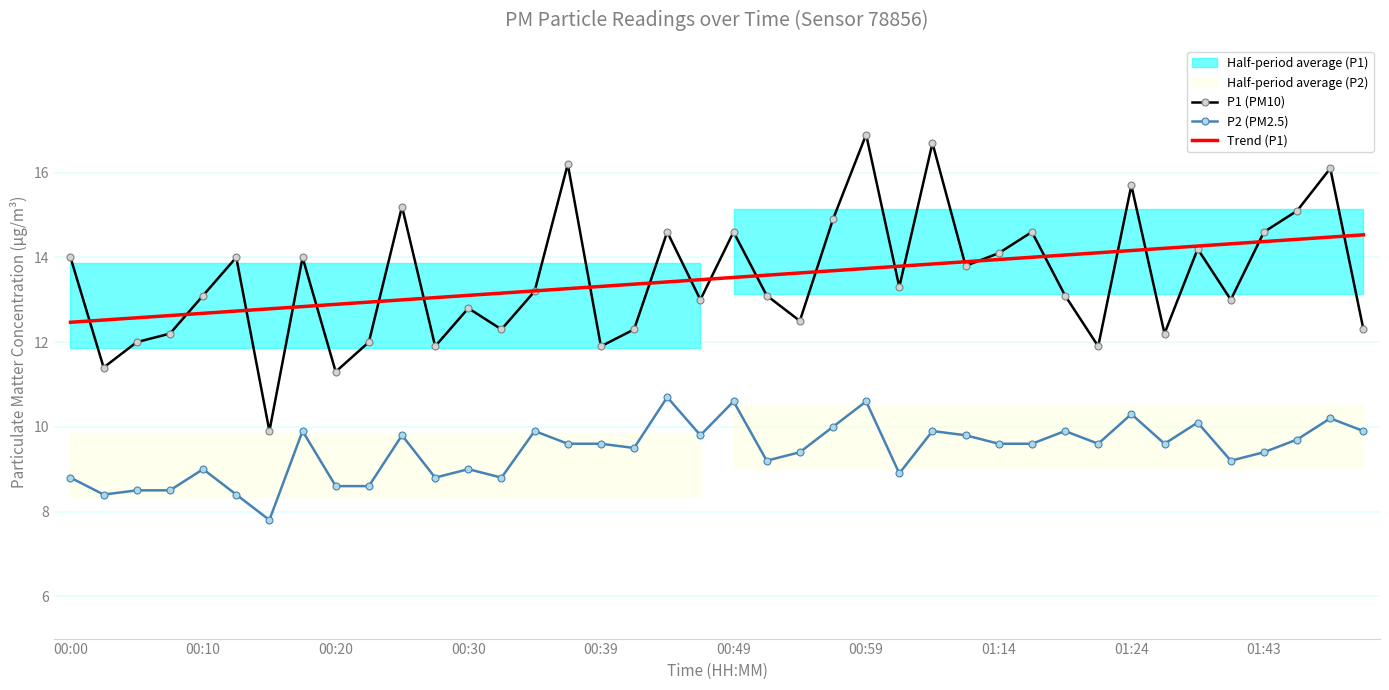

True or false: P1 (PM10) and P2 (PM2.5) cross at least once.

False